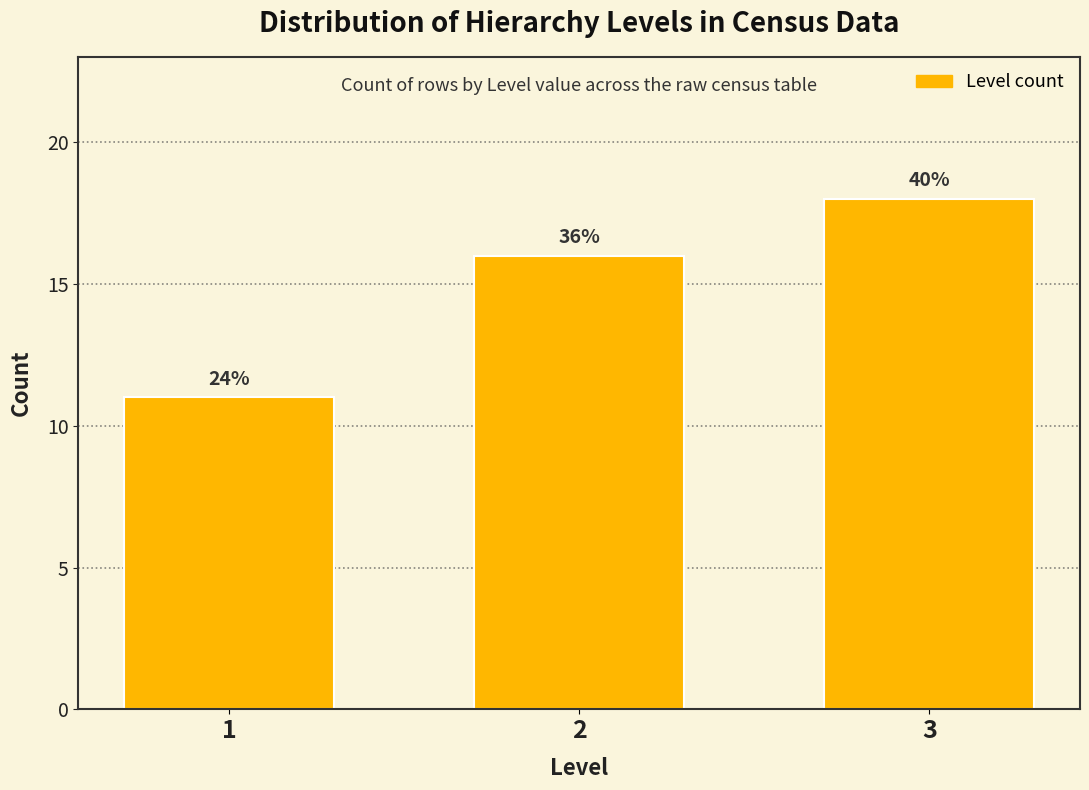

Does the chart contain any negative values?

No